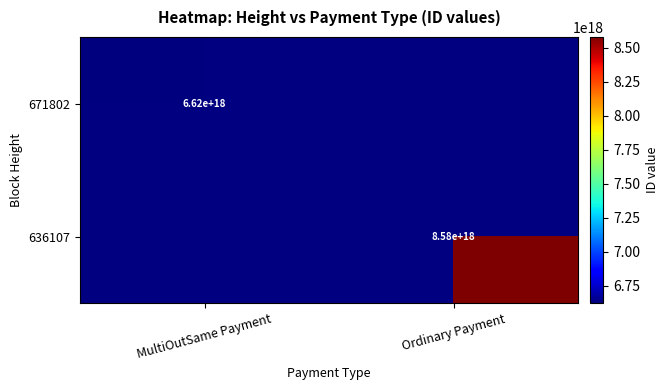

What is the maximum value shown in the chart?

8579961462890459136.0